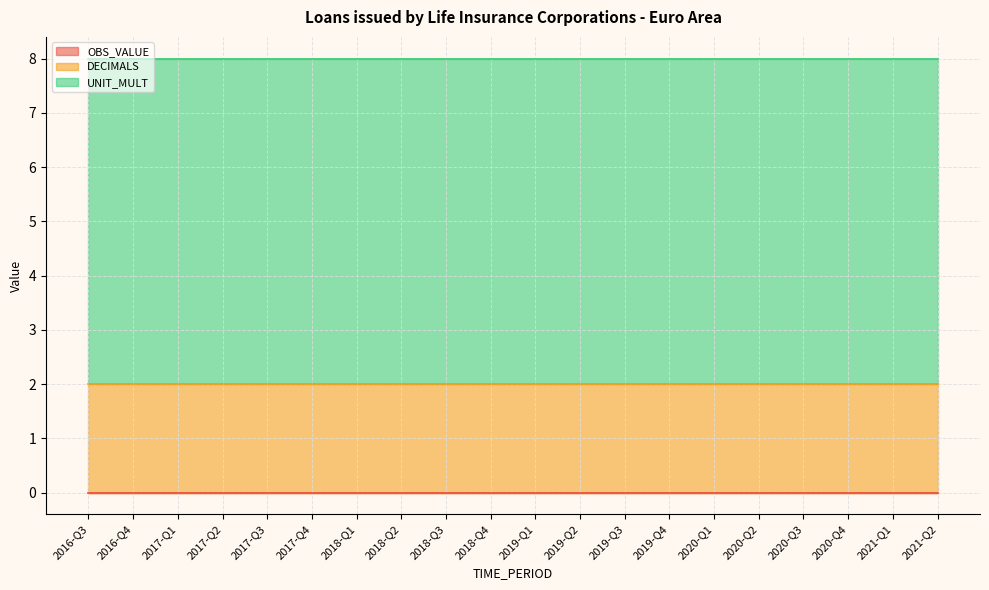

The DECIMALS series shows 3 at 2019-Q2. True or false?

False